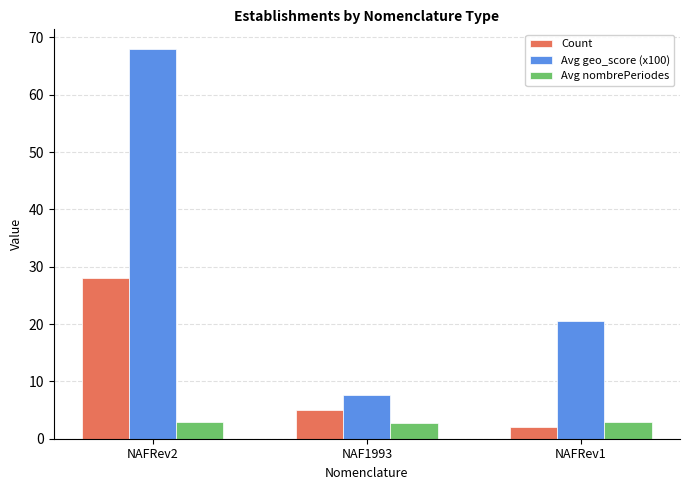

Which category has the lowest value across all series?

NAFRev1